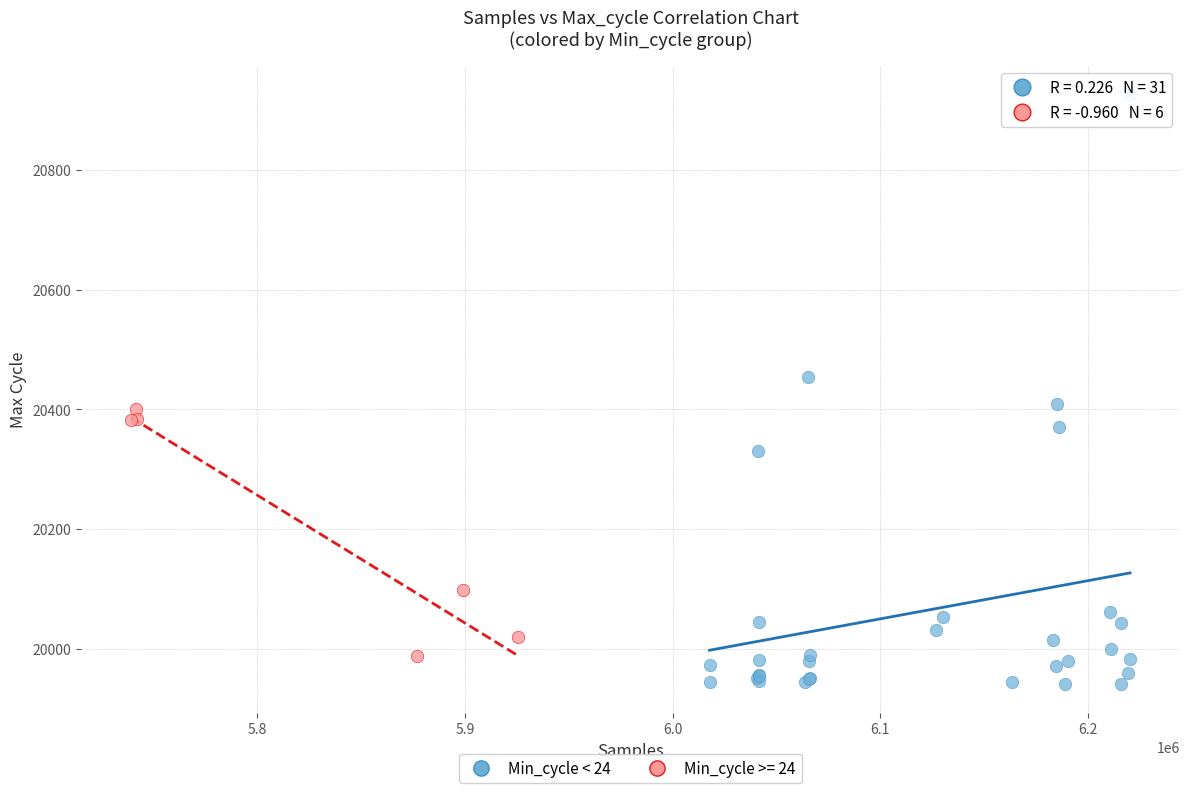

Which series has the widest spread of Y values?

Min_cycle < 24